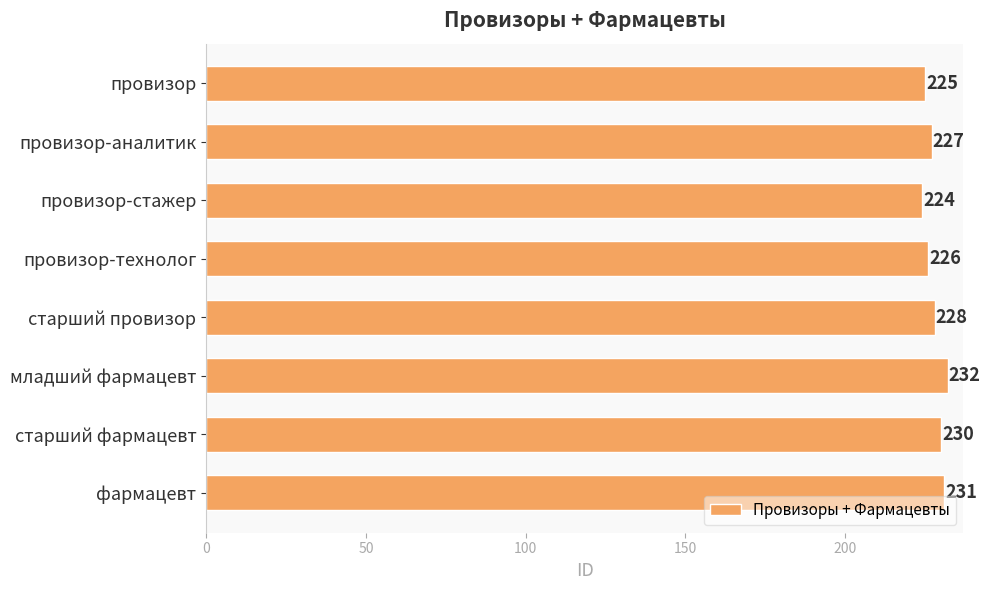

What is the maximum value shown in the chart?

232